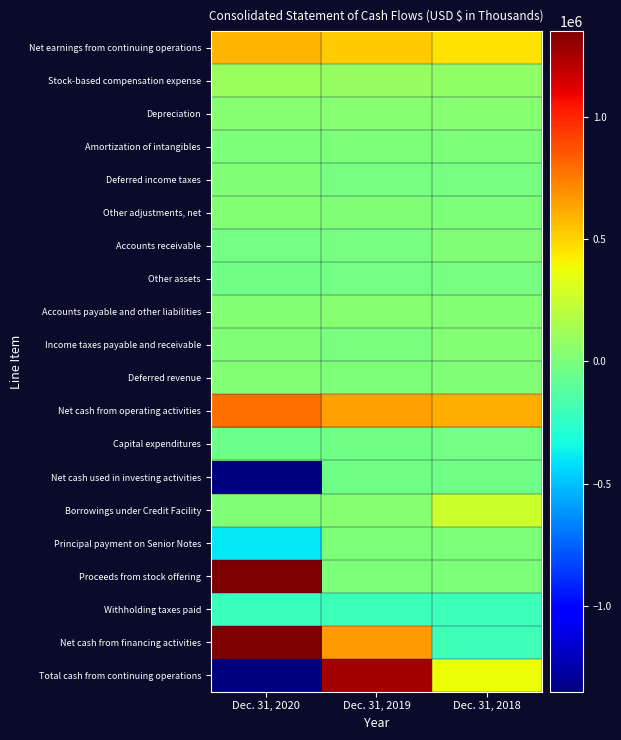

Reading left to right, what are all the values shown in this chart?

Net earnings from continuing operations: Dec. 31, 2020=587679	Dec. 31, 2019=517340	Dec. 31, 2018=461053
Stock-based compensation expense: Dec. 31, 2020=102268	Dec. 31, 2019=89724	Dec. 31, 2018=66031
Depreciation: Dec. 31, 2020=41271	Dec. 31, 2019=34355	Dec. 31, 2018=34827
Amortization of intangibles: Dec. 31, 2020=7525	Dec. 31, 2019=8727	Dec. 31, 2018=1318
Deferred income taxes: Dec. 31, 2020=15384	Dec. 31, 2019=-12753	Dec. 31, 2018=-19840
Other adjustments, net: Dec. 31, 2020=27281	Dec. 31, 2019=13561	Dec. 31, 2018=4052
Accounts receivable: Dec. 31, 2020=-24213	Dec. 31, 2019=-17861	Dec. 31, 2018=17272
Other assets: Dec. 31, 2020=-33224	Dec. 31, 2019=-24162	Dec. 31, 2018=-14600
Accounts payable and other liabilities: Dec. 31, 2020=24155	Dec. 31, 2019=33741	Dec. 31, 2018=21386
Income taxes payable and receivable: Dec. 31, 2020=16913	Dec. 31, 2019=-4161	Dec. 31, 2018=26898
Deferred revenue: Dec. 31, 2020=23513	Dec. 31, 2019=9478	Dec. 31, 2018=13058
Net cash from operating activities: Dec. 31, 2020=788552	Dec. 31, 2019=647989	Dec. 31, 2018=611455
Capital expenditures: Dec. 31, 2020=-42376	Dec. 31, 2019=-39035	Dec. 31, 2018=-31397
Net cash used in investing activities: Dec. 31, 2020=-3922131	Dec. 31, 2019=-41730	Dec. 31, 2018=-38204
Borrowings under Credit Facility: Dec. 31, 2020=20000	Dec. 31, 2019=40000	Dec. 31, 2018=260000
Principal payment on Senior Notes: Dec. 31, 2020=-400000	Dec. 31, 2019=0	Dec. 31, 2018=0
Proceeds from stock offering: Dec. 31, 2020=1421801	Dec. 31, 2019=0	Dec. 31, 2018=0
Withholding taxes paid: Dec. 31, 2020=-211958	Dec. 31, 2019=-203177	Dec. 31, 2018=-207720
Net cash from financing activities: Dec. 31, 2020=1787846	Dec. 31, 2019=654024	Dec. 31, 2018=-198768
Total cash from continuing operations: Dec. 31, 2020=-1345733	Dec. 31, 2019=1260283	Dec. 31, 2018=374483